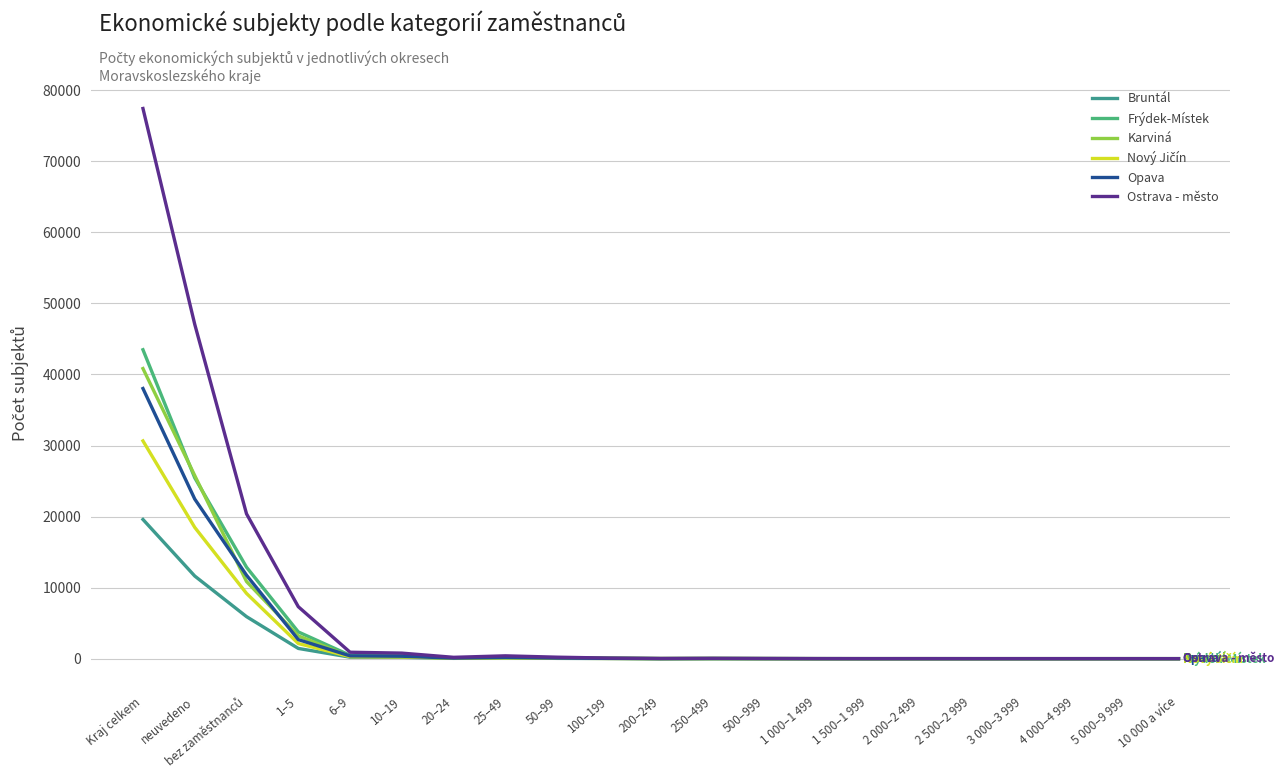

The value of Bruntál at 10–19 is 67. True or false?

False